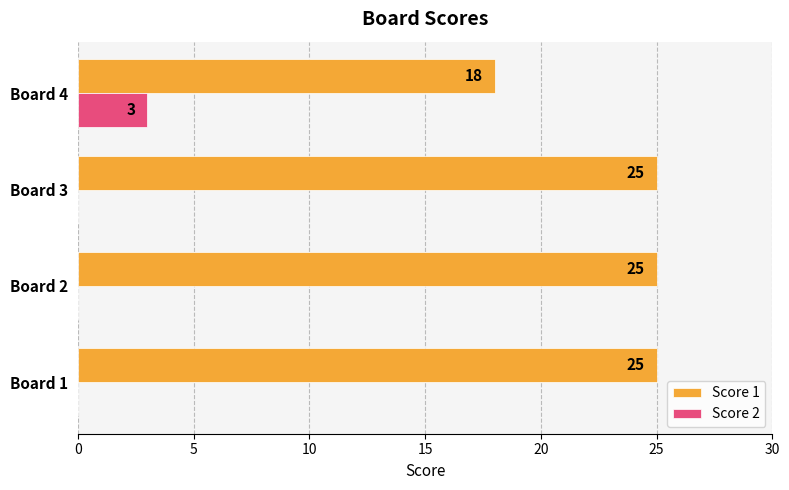

What is the total value across all series at Board 4?

21